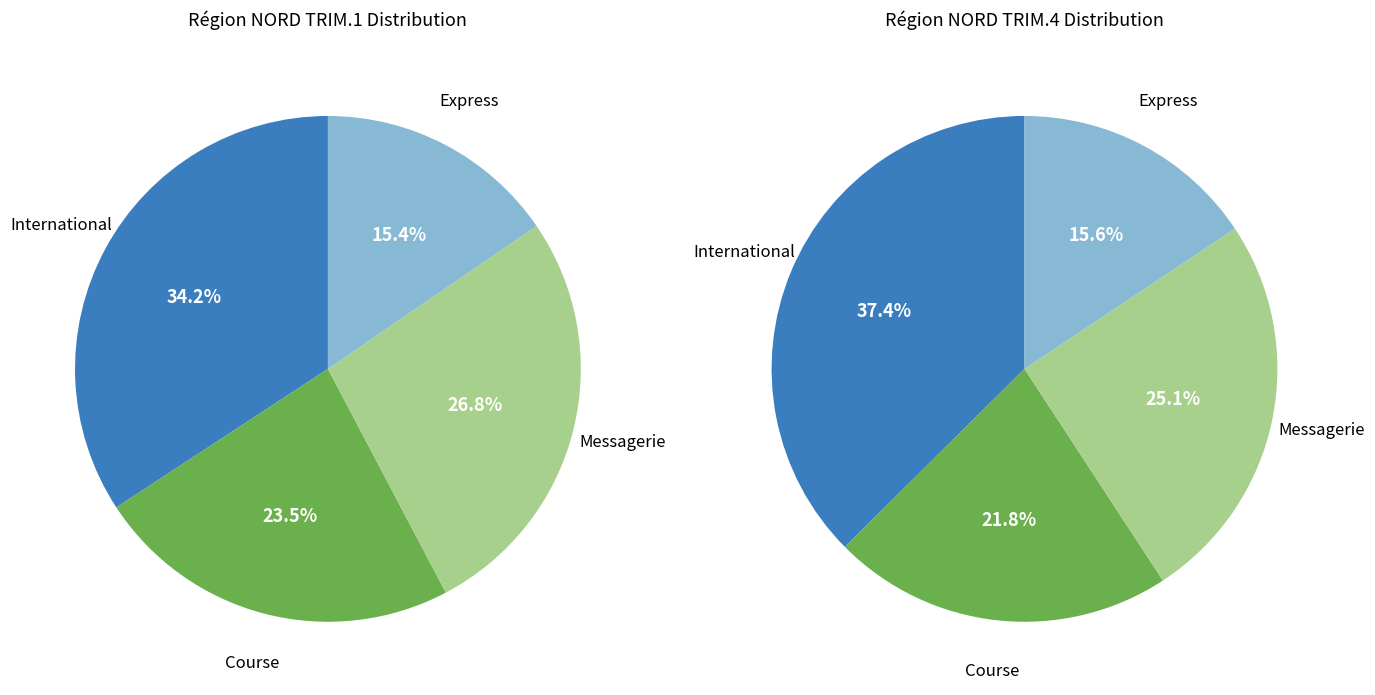

Does any single category account for the majority?

No